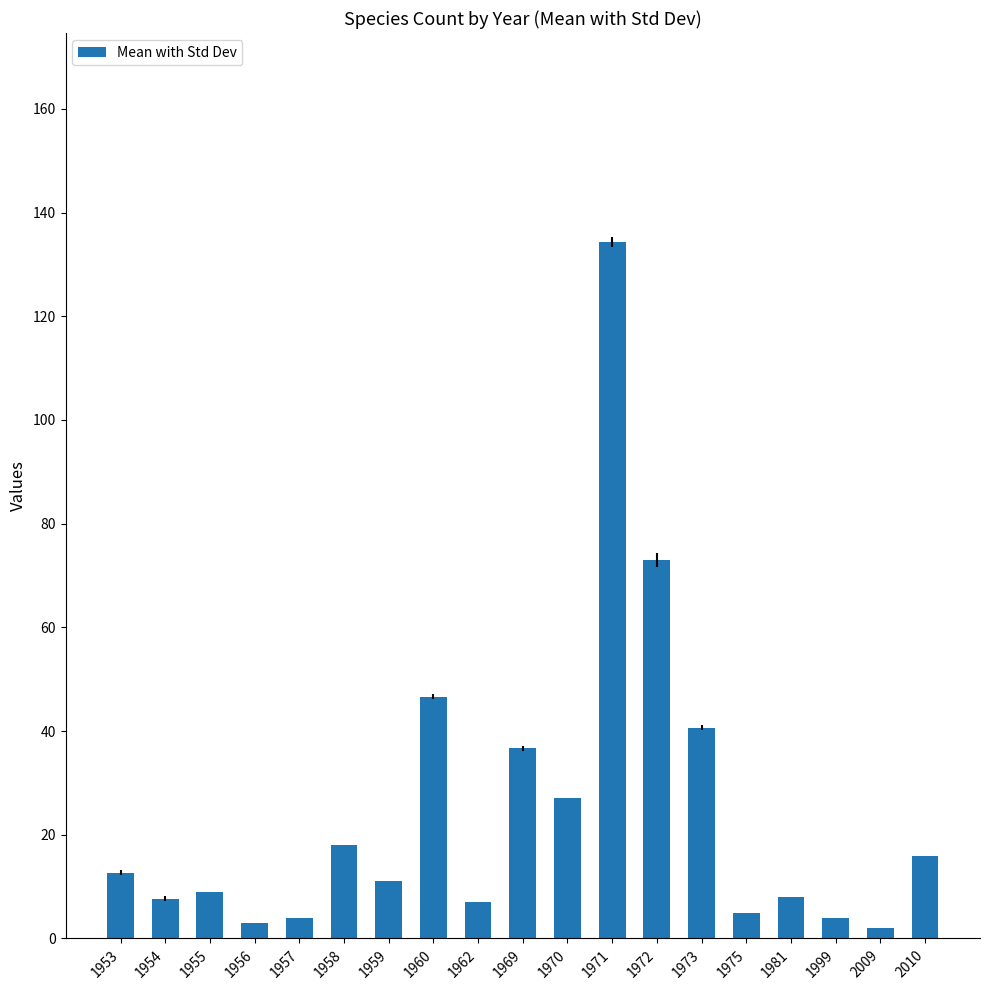

How many values are below 11?

9